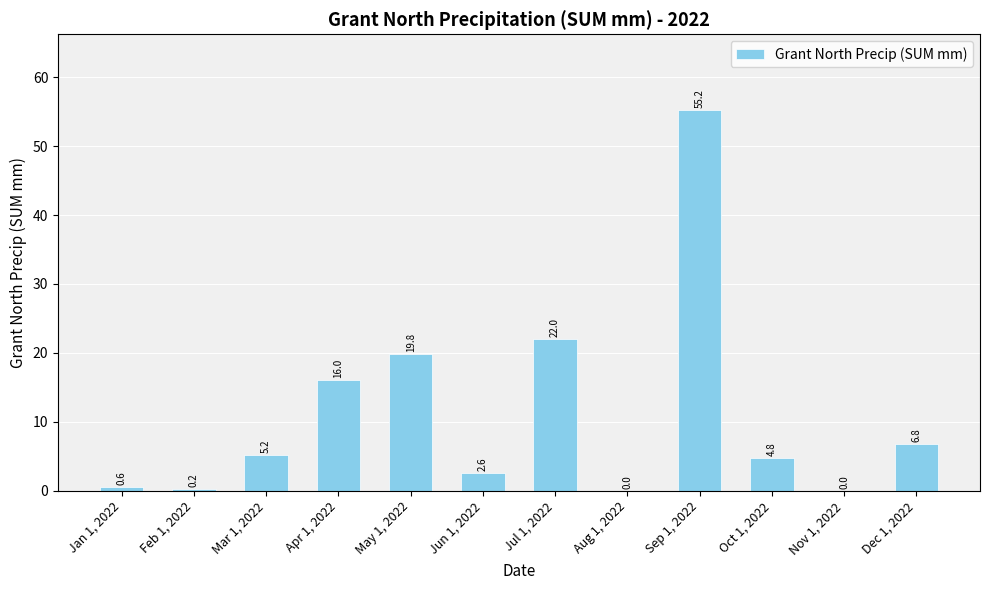

True or false: the data shows 2.6 at Jun 1, 2022.

True